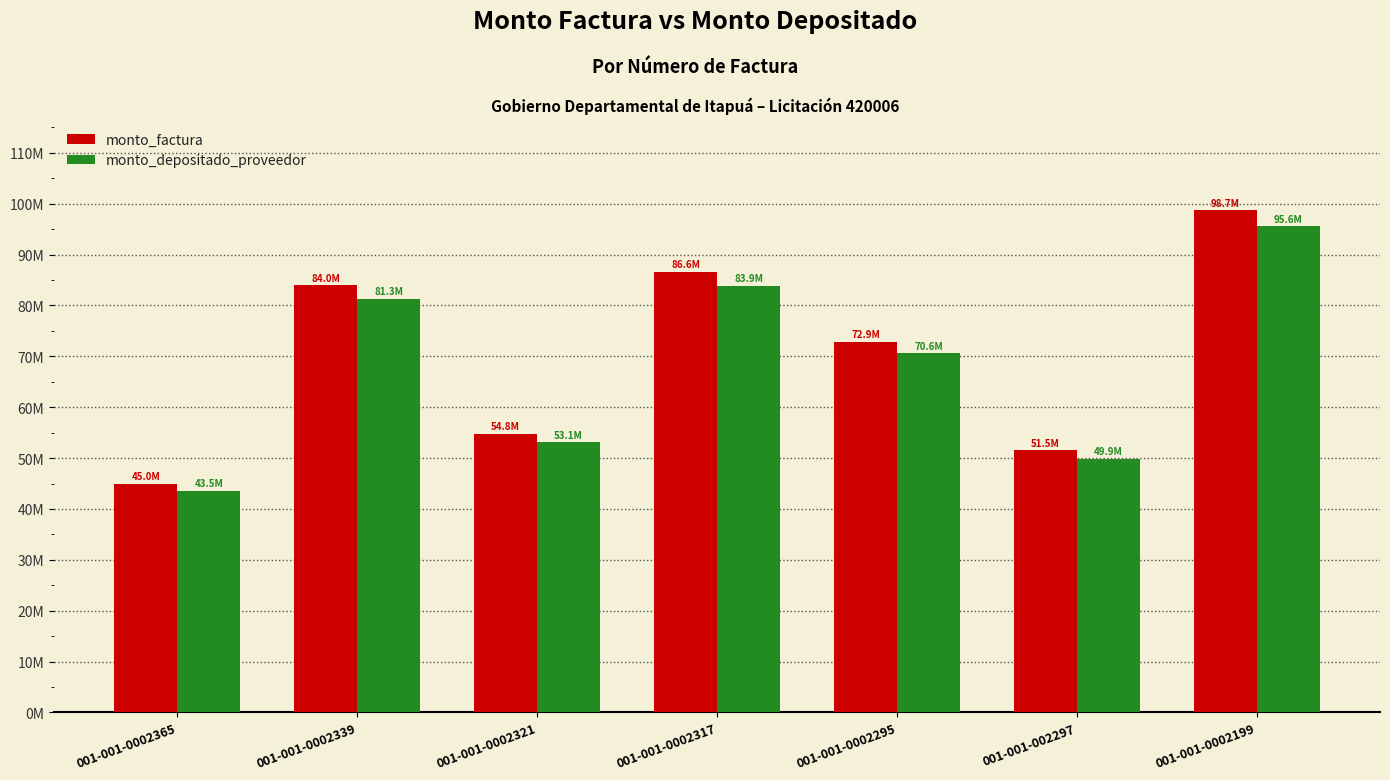

Does the chart contain any negative values?

No